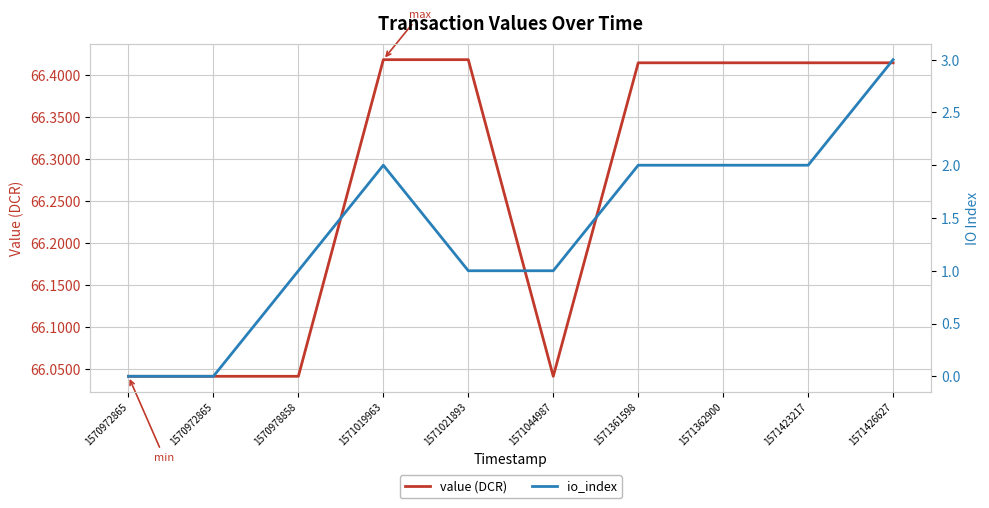

The io_index series shows 3.0 at 1571426627. True or false?

True